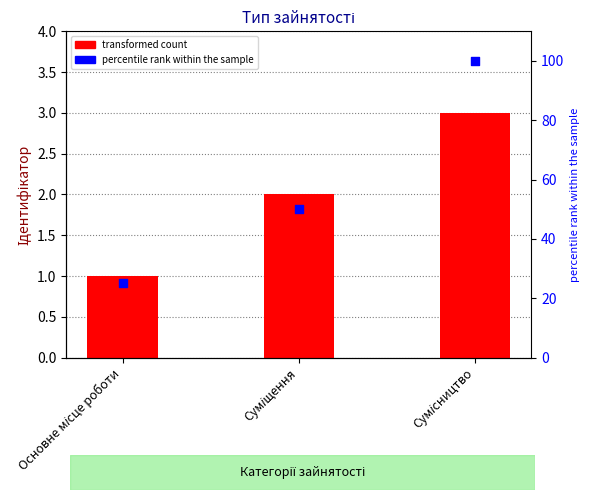

Which series contains the lowest Y value?

Ідентифікатор